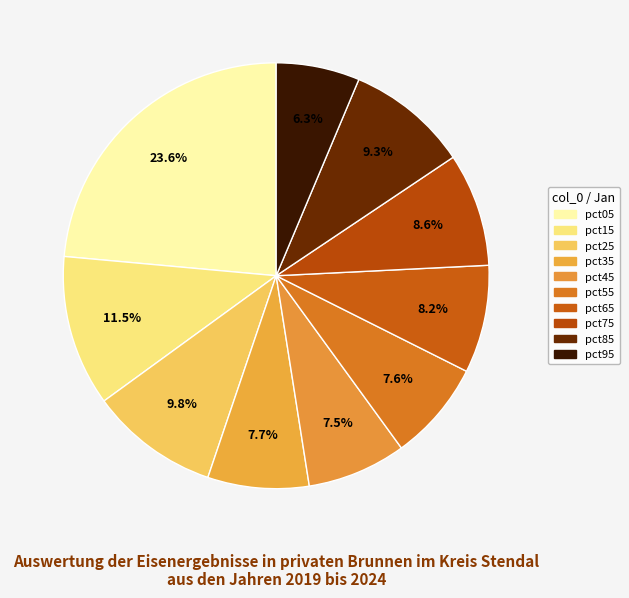

The pct65 slice represents 8% of the pie. True or false?

True